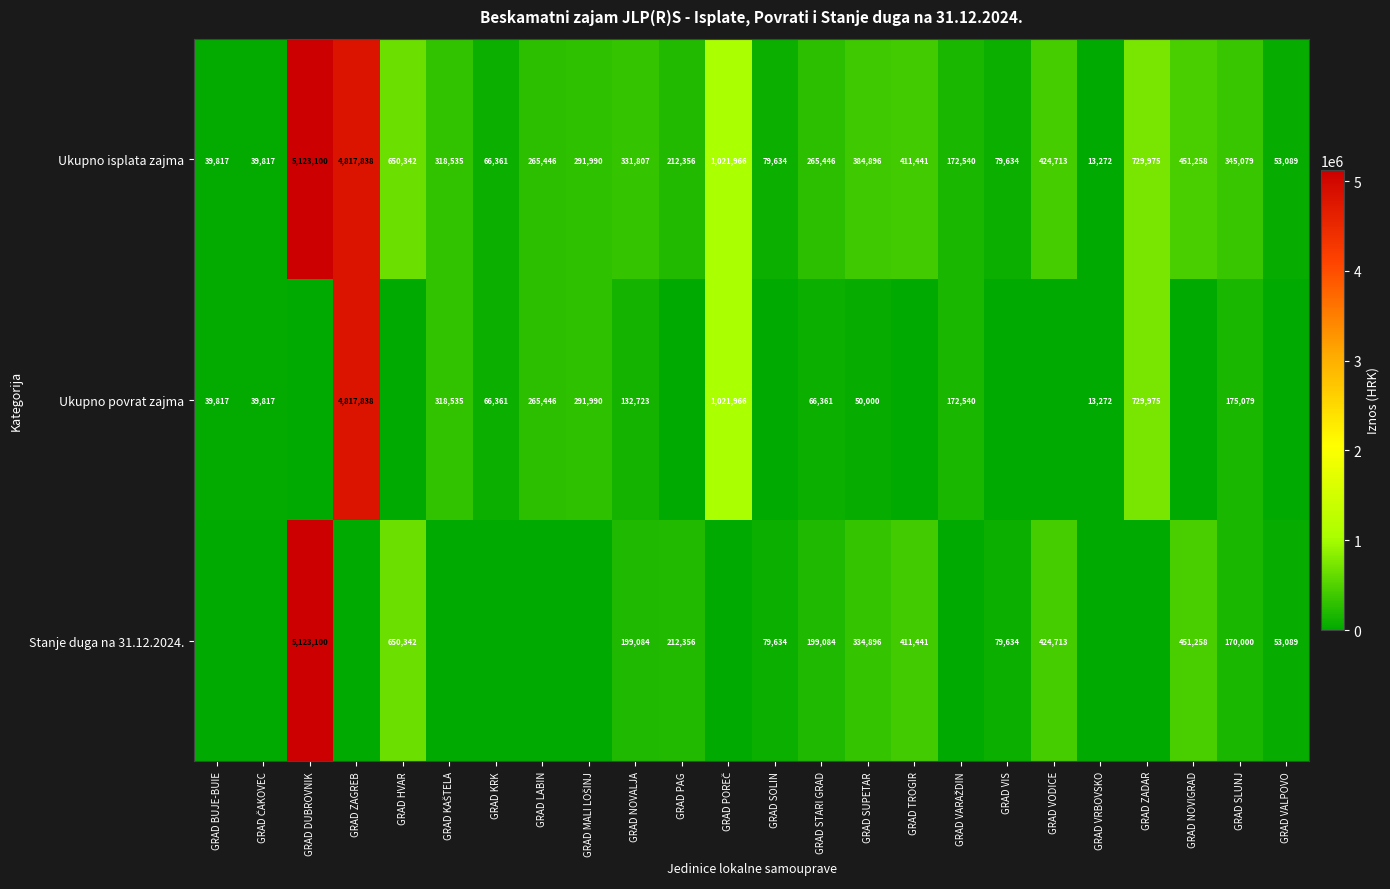

What is the sum of the Stanje duga na 31.12.2024. values at GRAD SLUNJ and GRAD HVAR?

820342